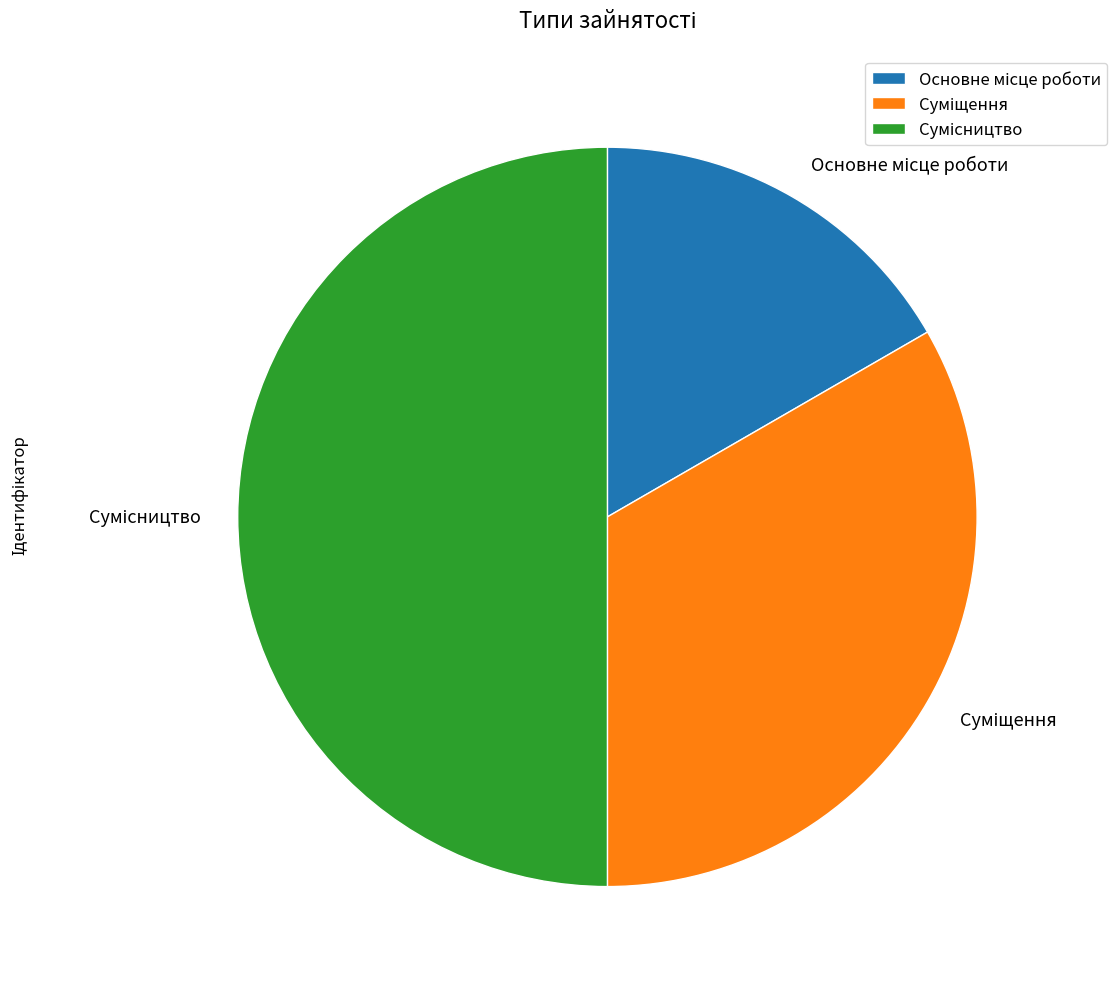

How many slices are in this pie chart?

3